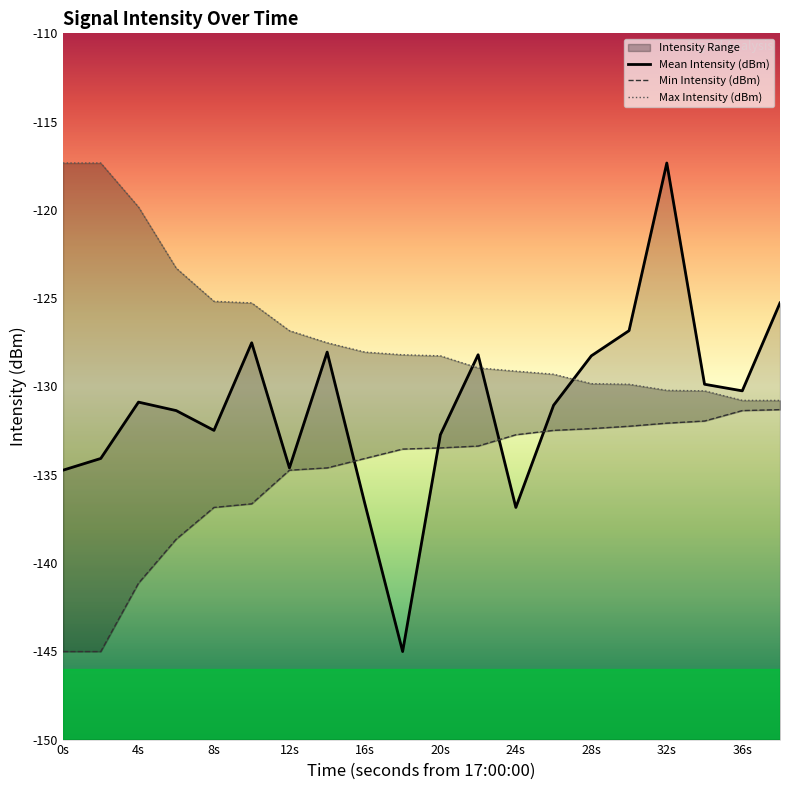

What is the total value across all series at 8?

-394.5